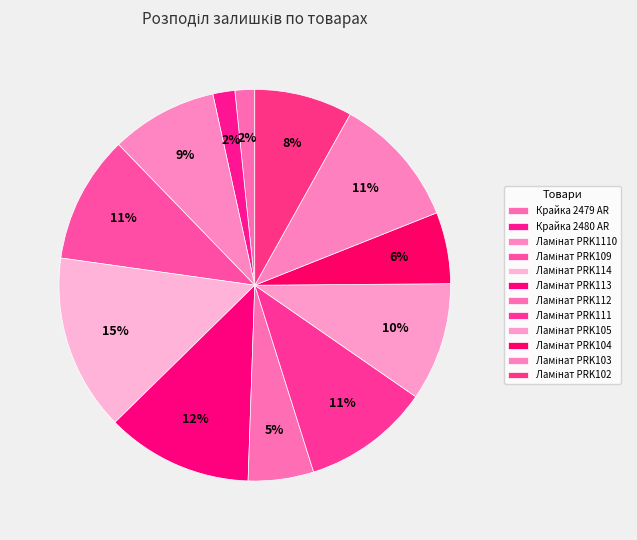

Rank the categories by value from lowest to highest.

Крайка 2479 AR, Крайка 2480 AR, Ламінат PRK112, Ламінат PRK104, Ламінат PRK102, Ламінат PRK1110, Ламінат PRK105, Ламінат PRK111, Ламінат PRK109, Ламінат PRK103, Ламінат PRK113, Ламінат PRK114